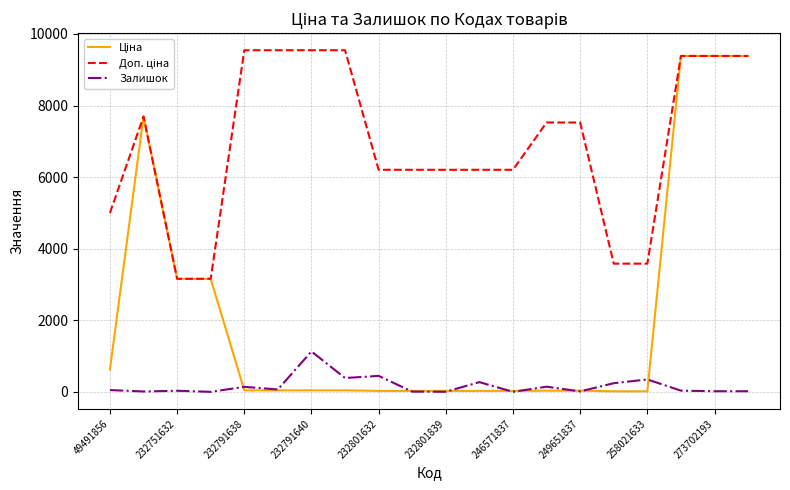

What is the maximum value shown in the chart?

9544.0